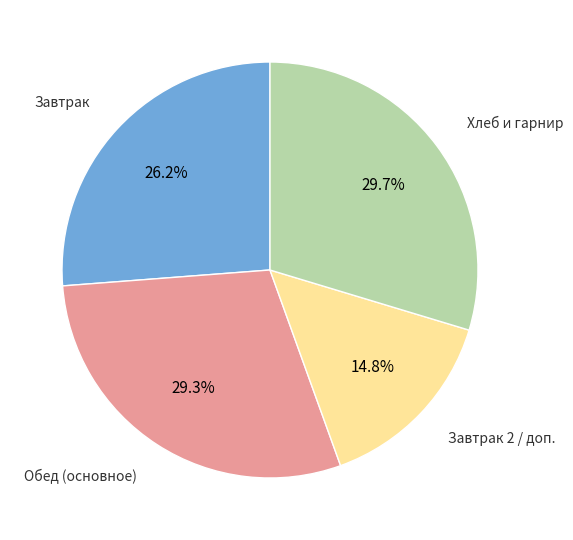

Is there any slice that represents more than half of the pie?

No